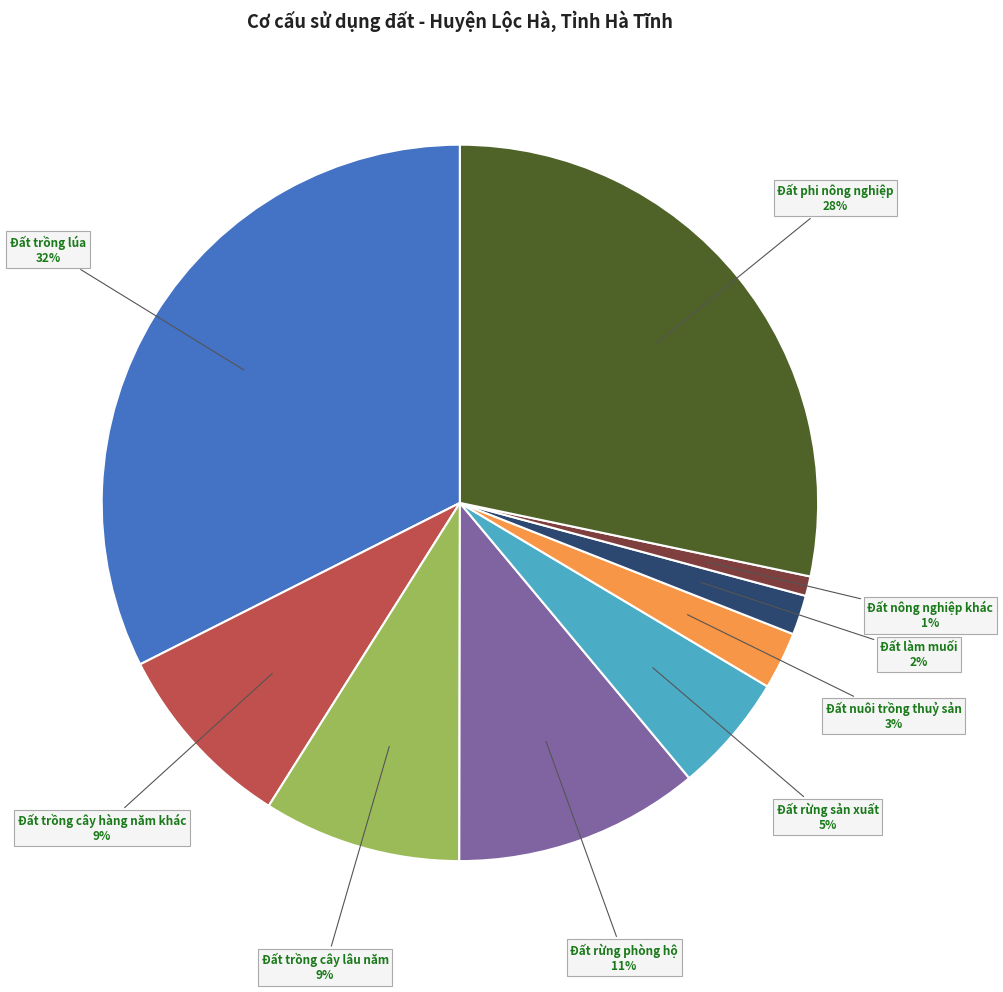

What percentage is the Đất nông nghiệp khác slice, to the nearest percent?

1%